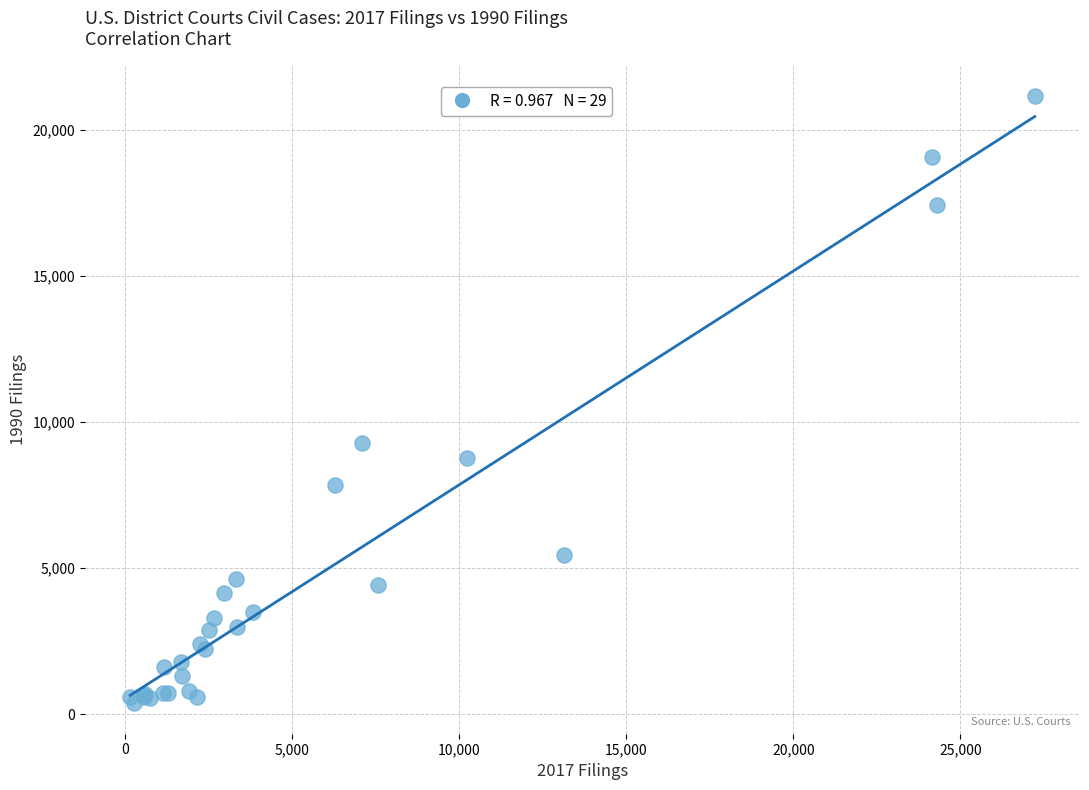

What Y value in the scatter plot is closest to 10761?

9271